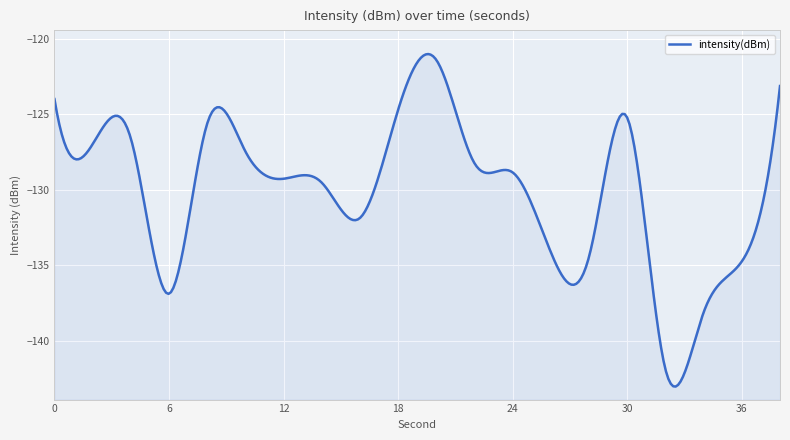

At which category does the chart reach its peak across all series?

20